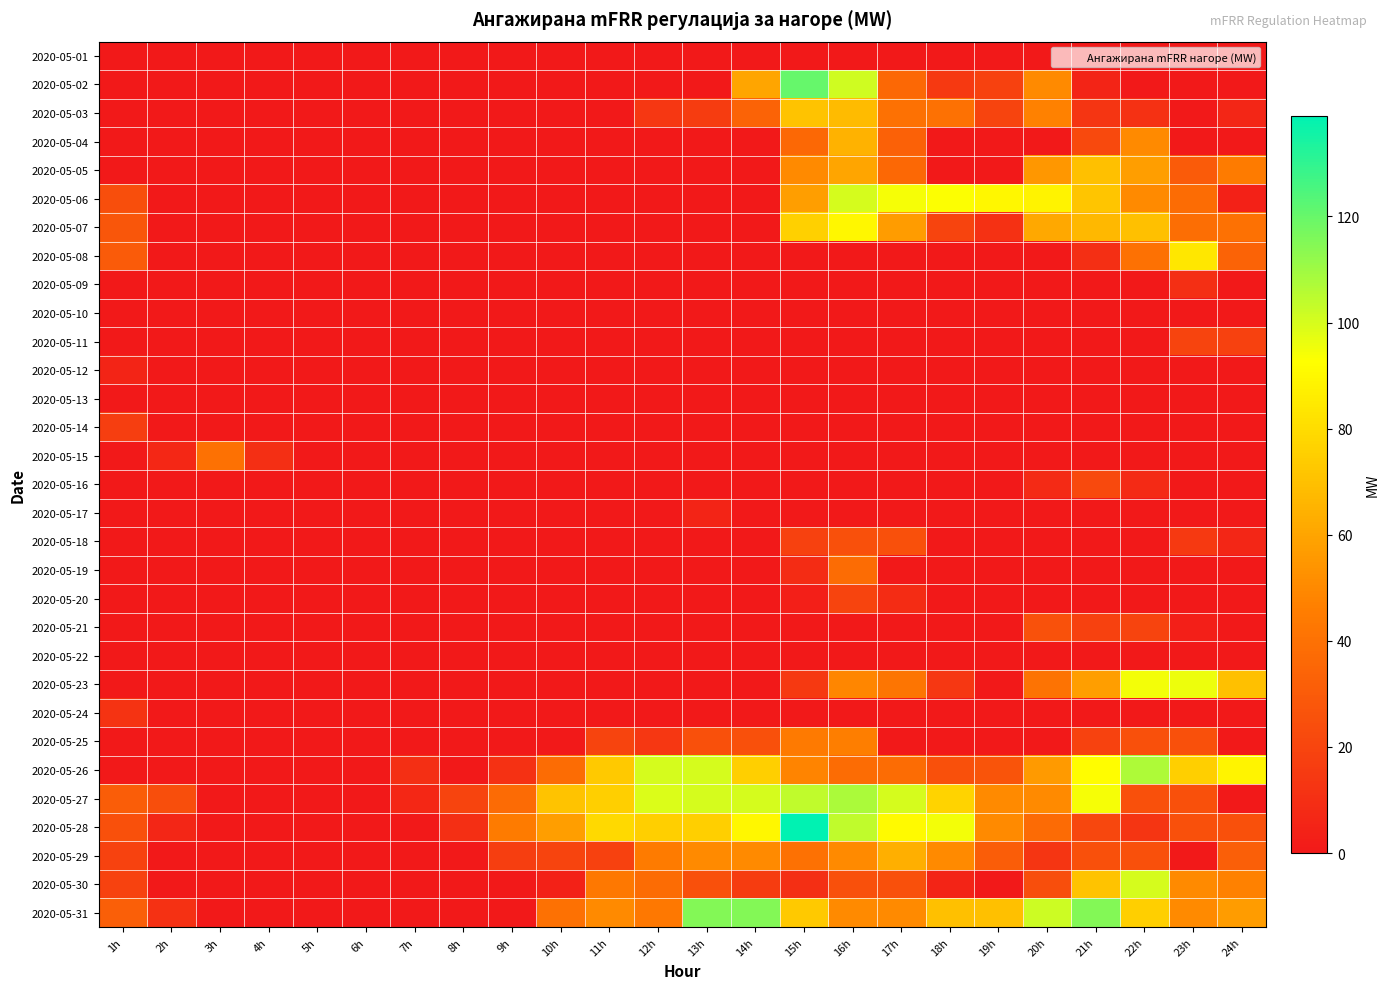

Between 9h and 5h, which is larger?

9h